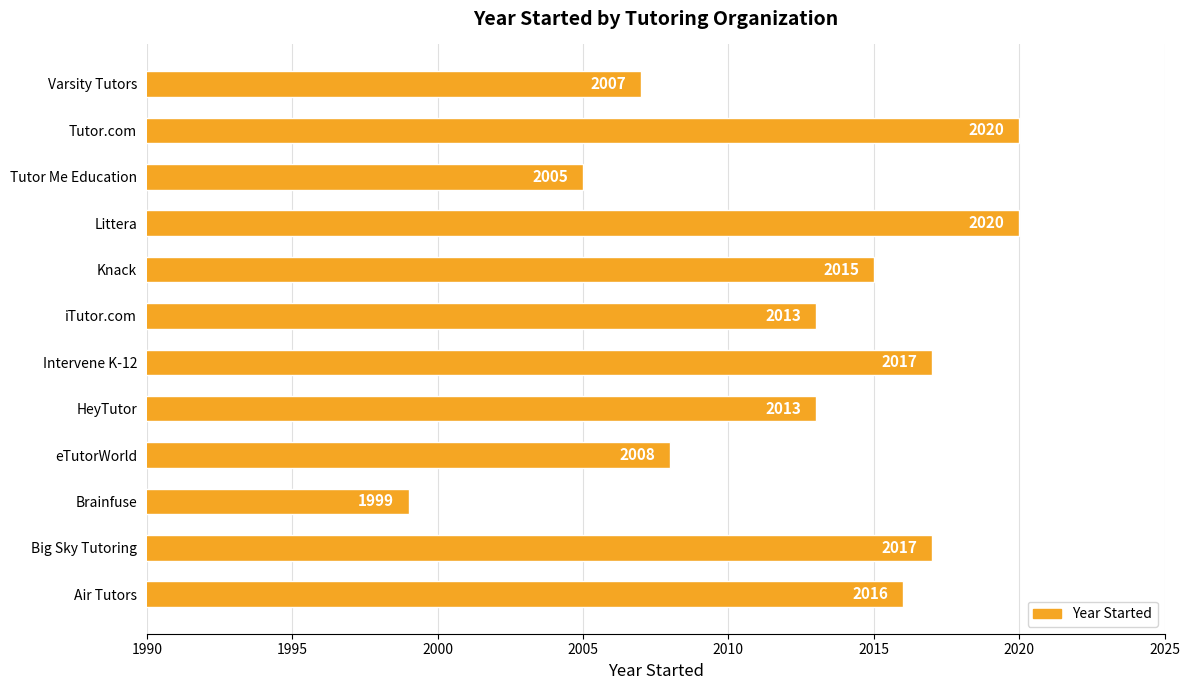

Are the bars horizontal?

Yes